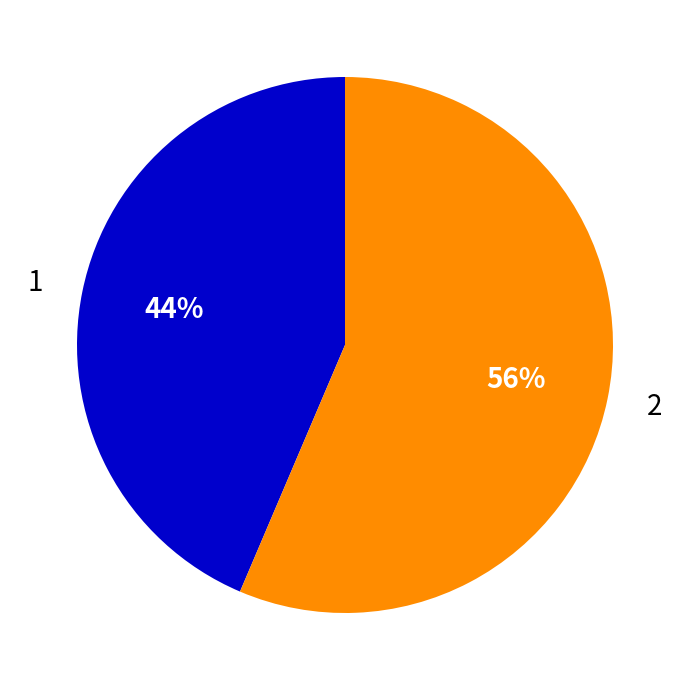

Between 1 and 2, which is larger?

2